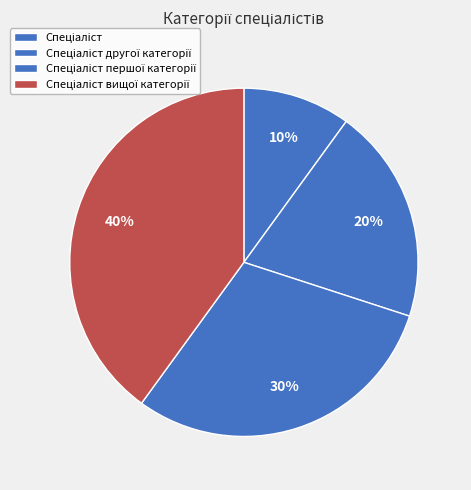

Count the number of slices in the pie.

4